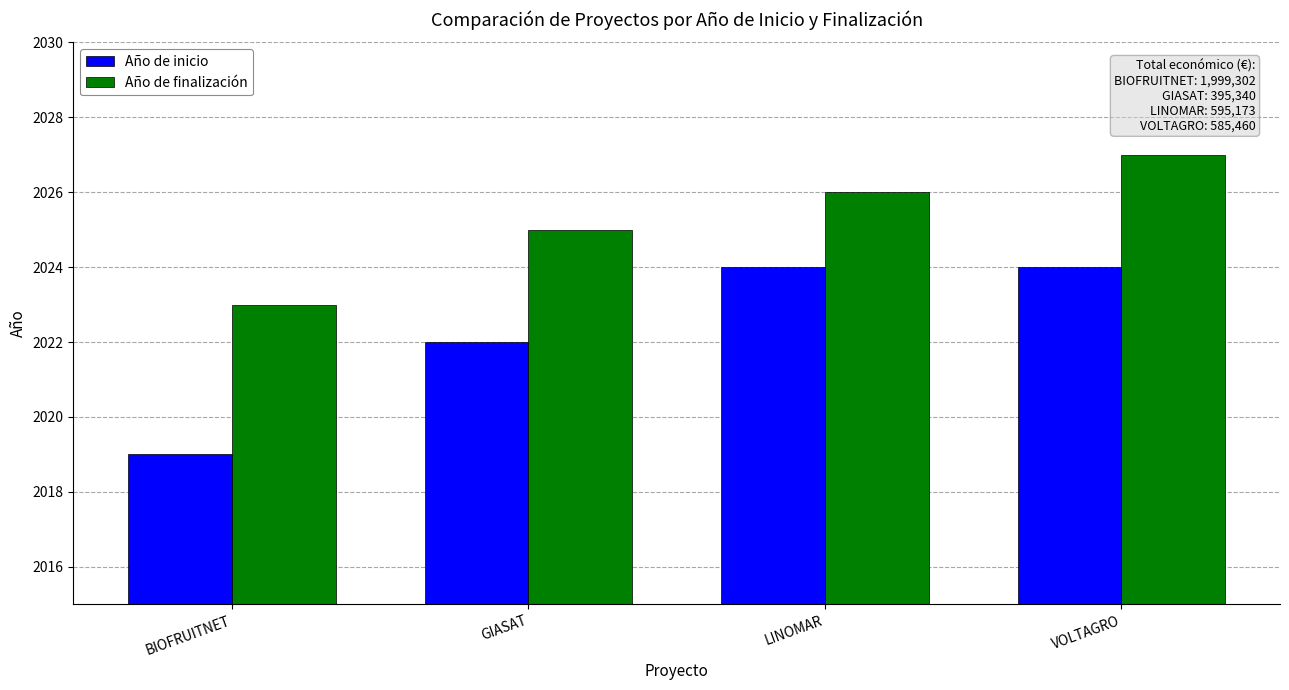

Are the bars horizontal?

No